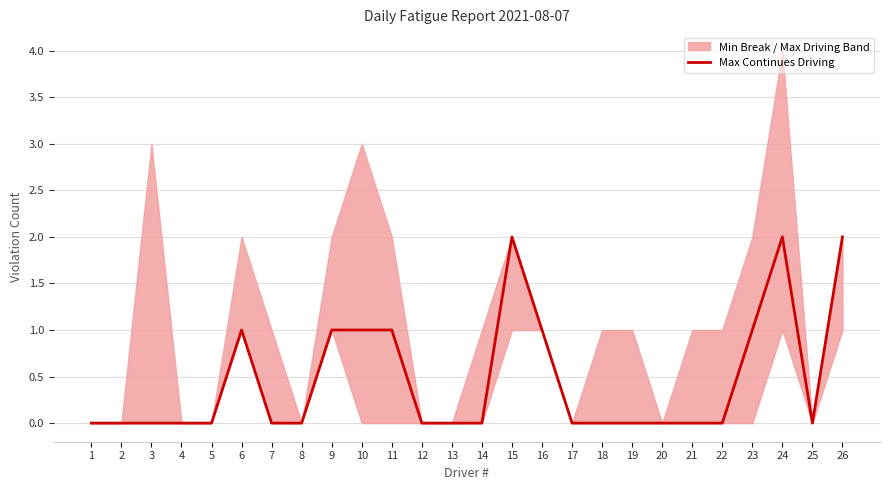

What is the sum of all values?

12